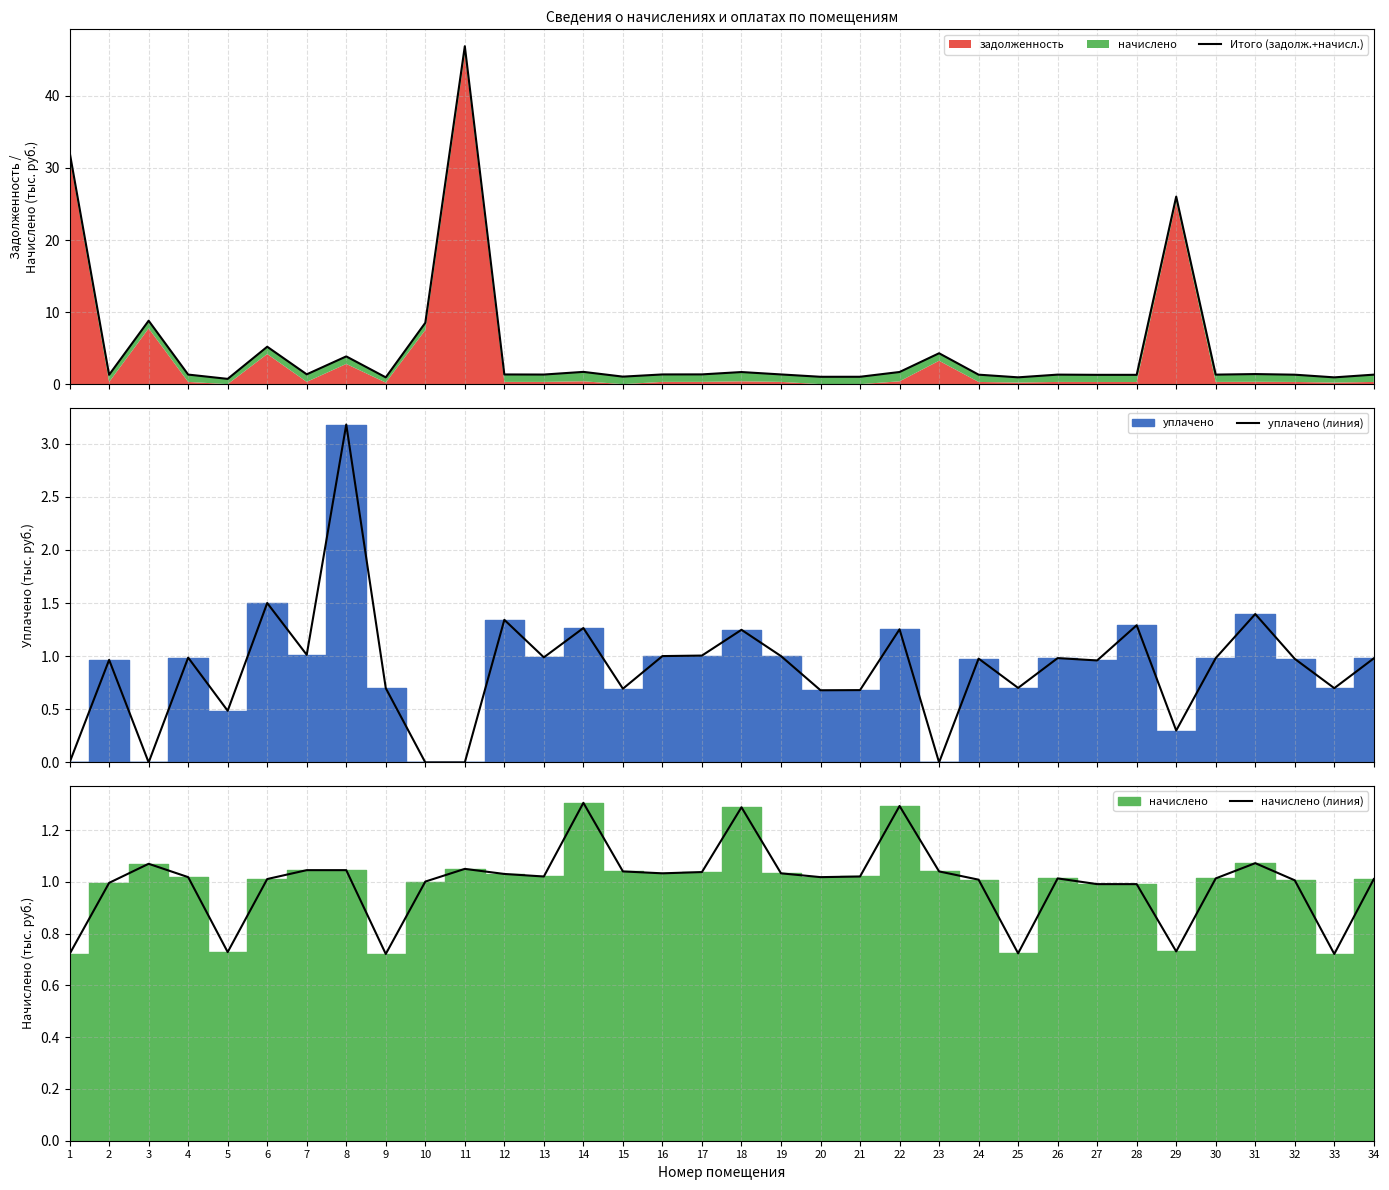

How many positive values does the уплачено (линия) series have?

29